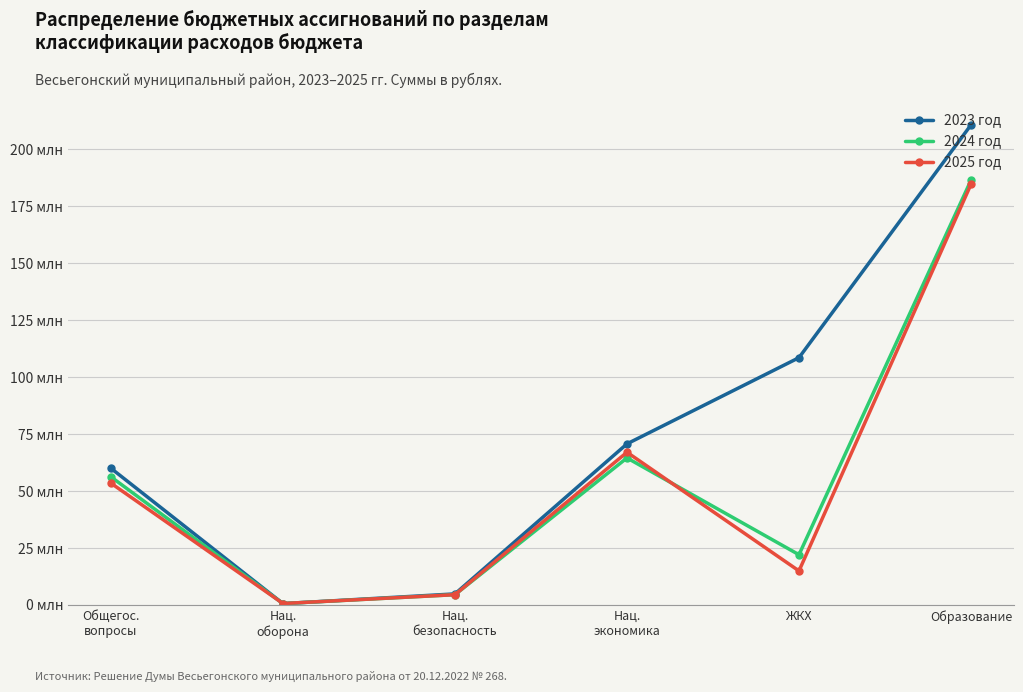

Where is the first local maximum for 2025 год?

Нац.
экономика